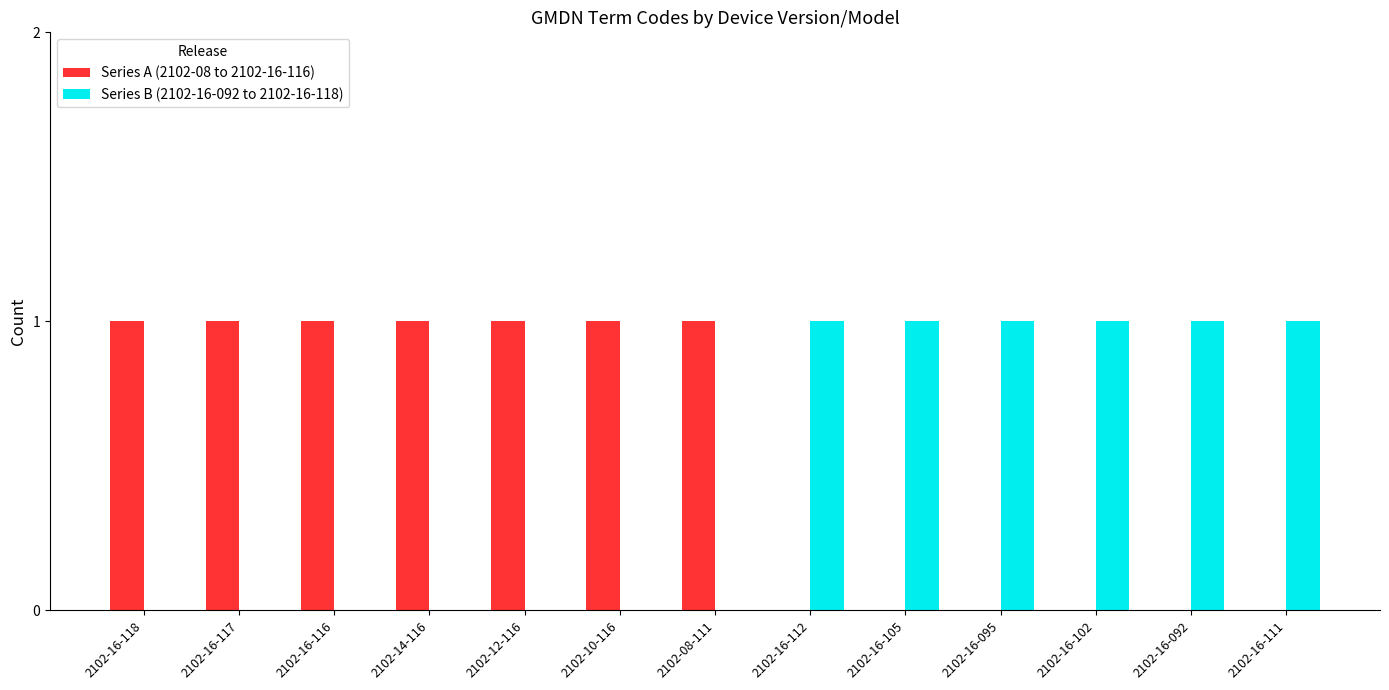

The Series B (2102-16-092 to 2102-16-118) series shows -1 at 2102-08-111. True or false?

False